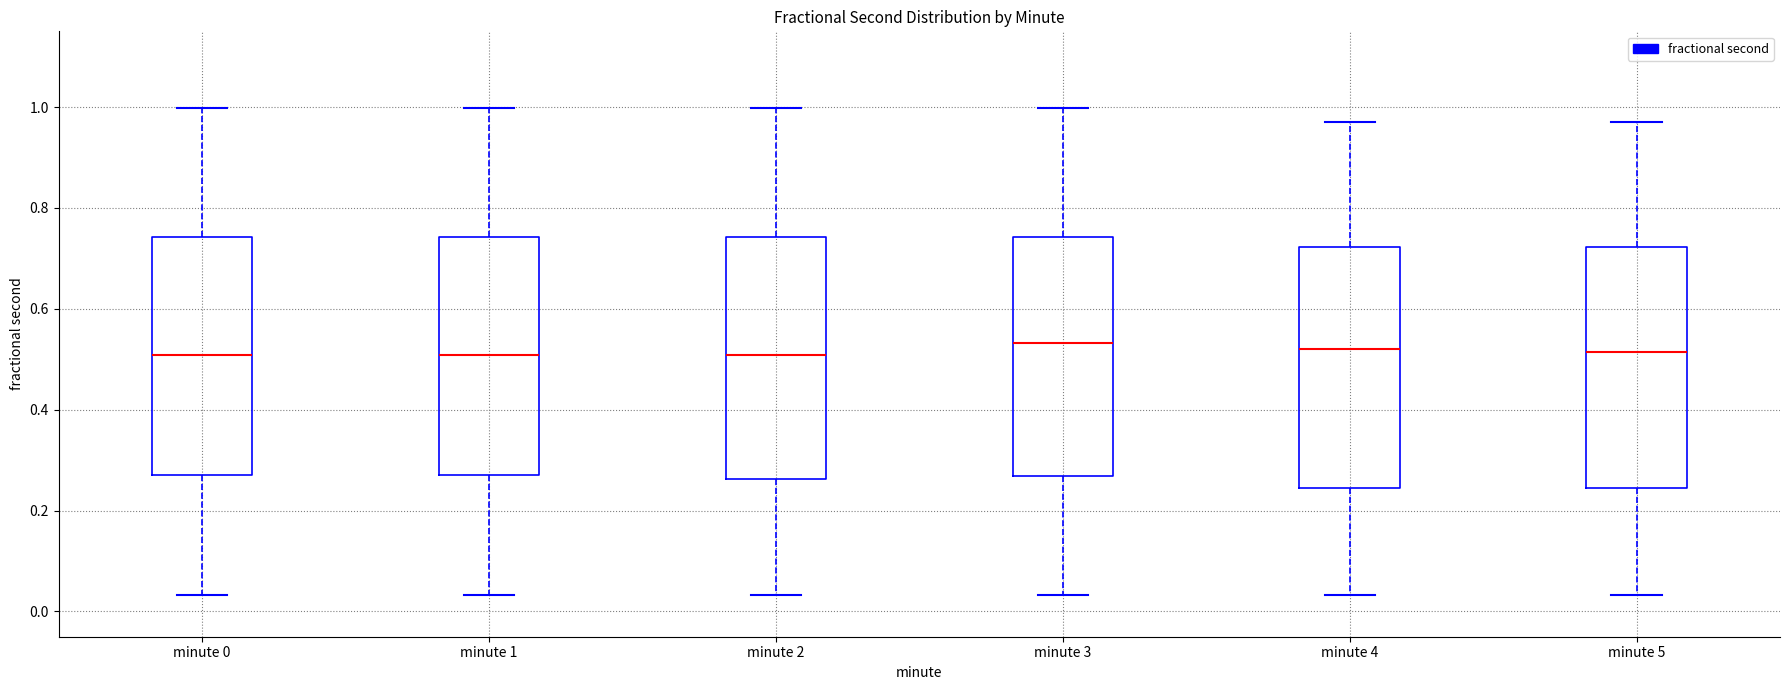

Reading left to right, read every box against the y-axis: the position of its median line, the range the box covers, and the ends of its whiskers. The values are not printed on the chart, so give them approximately, as read against the axis.

minute 0: median 0.50, box 0.28 to 0.74, whiskers 0.04 to 1.00
minute 1: median 0.50, box 0.28 to 0.74, whiskers 0.04 to 1.00
minute 2: median 0.50, box 0.26 to 0.74, whiskers 0.04 to 1.00
minute 3: median 0.54, box 0.26 to 0.74, whiskers 0.04 to 1.00
minute 4: median 0.52, box 0.24 to 0.72, whiskers 0.04 to 0.98
minute 5: median 0.52, box 0.24 to 0.72, whiskers 0.04 to 0.98